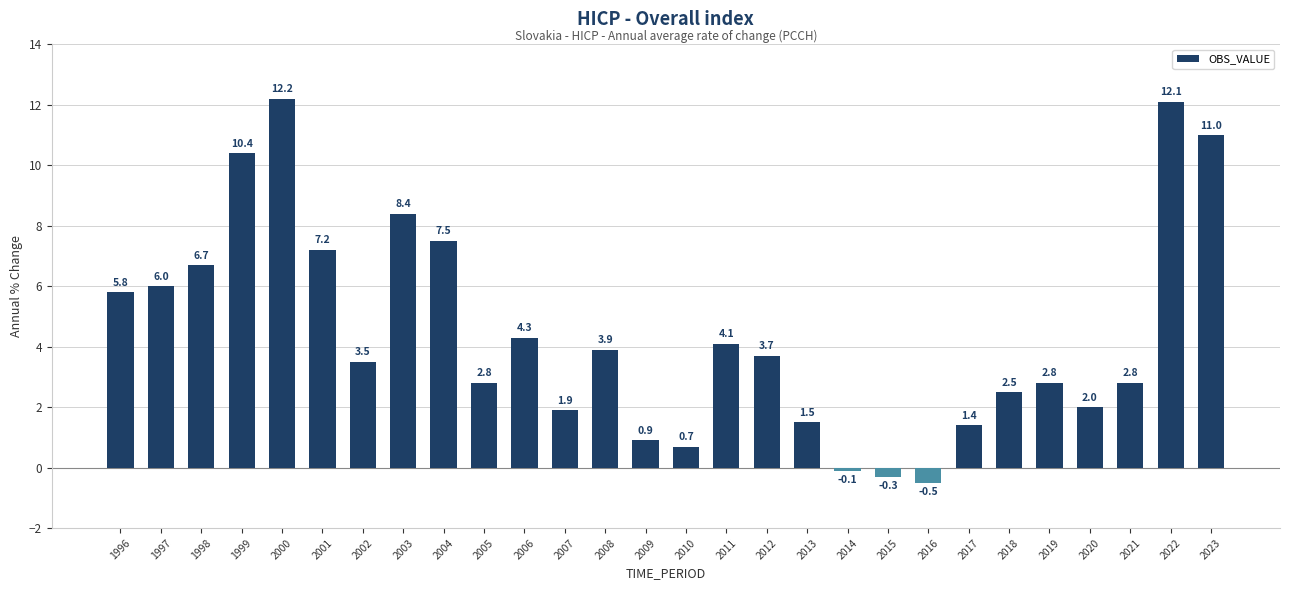

Are the bars horizontal?

No